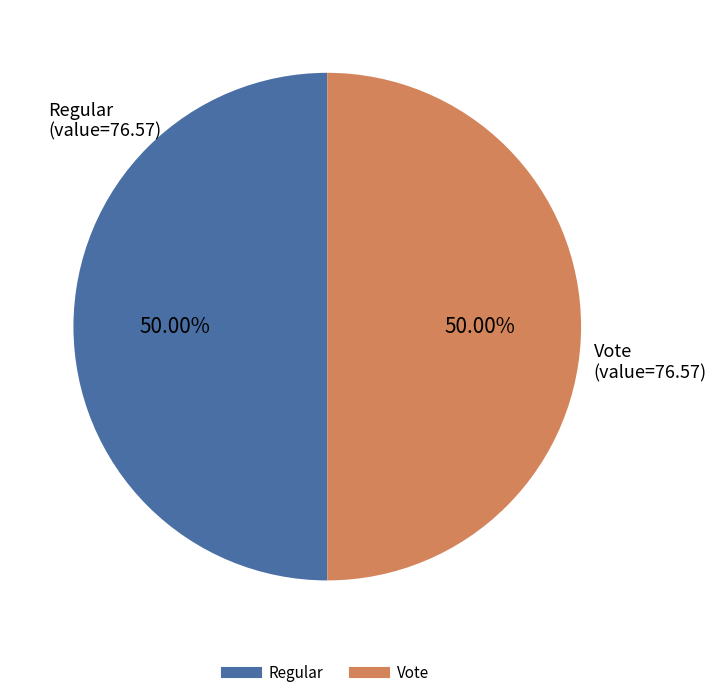

Approximately how many times larger is the value at Vote compared to Regular?

1.0